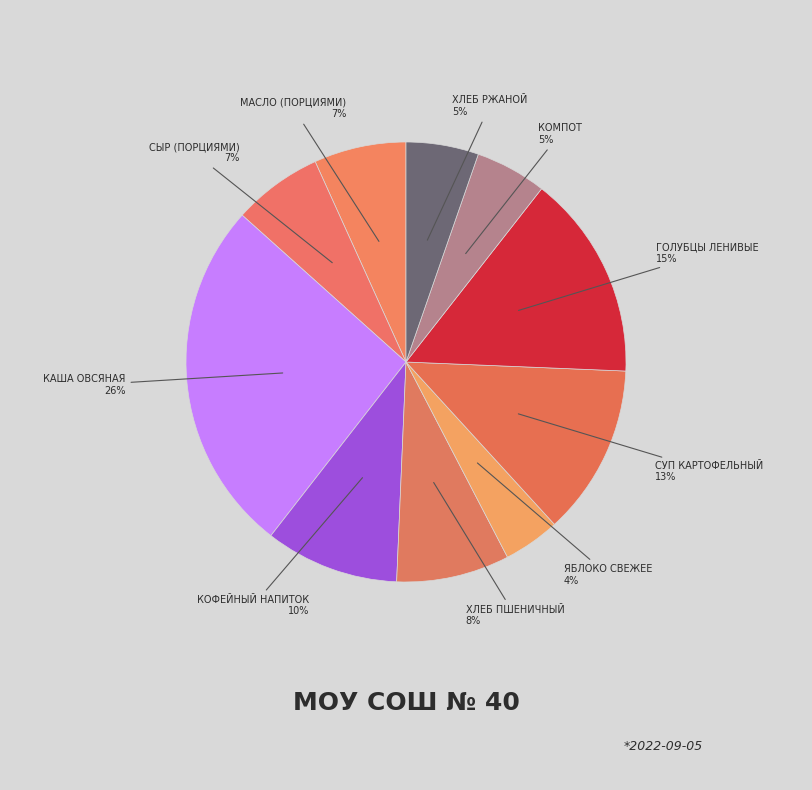

How many segments does this pie chart have?

10